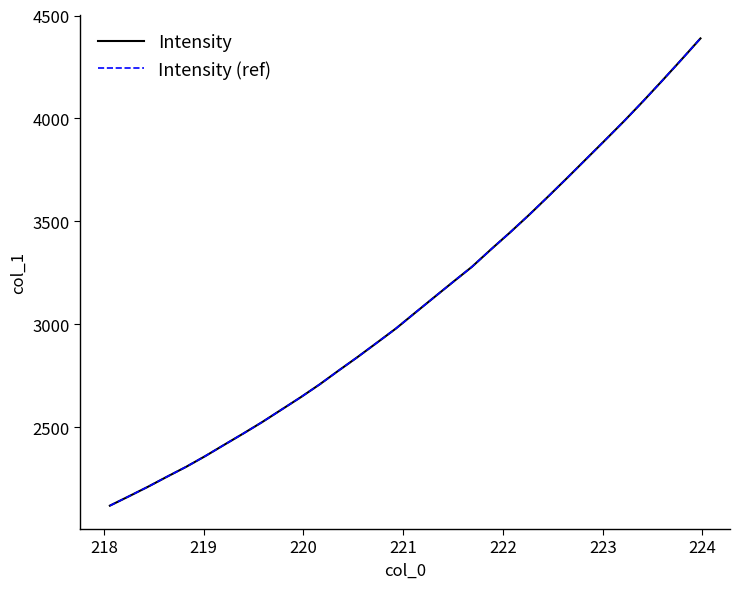

At how many categories does at least one series exceed 2924?

17